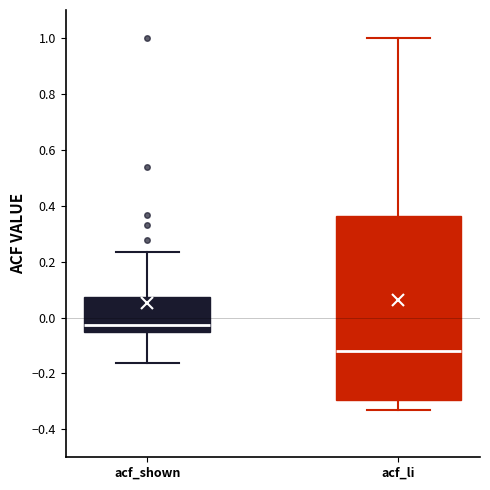

Where does the median line of the box for acf_li sit on the y-axis? The values are not printed on the chart, so give them approximately, as read against the axis.

-0.12